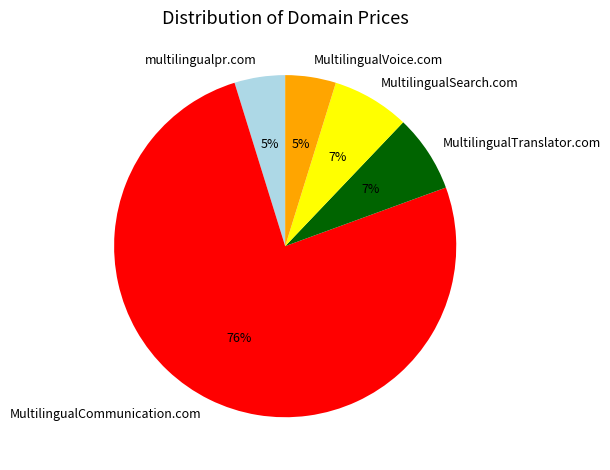

True or false: MultilingualSearch.com accounts for 7% of the total.

True